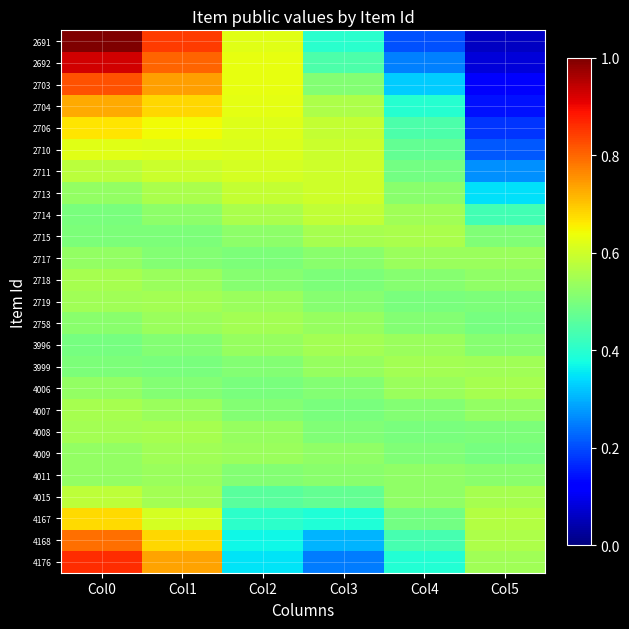

Between Col5 and Col2, which is larger?

Col2